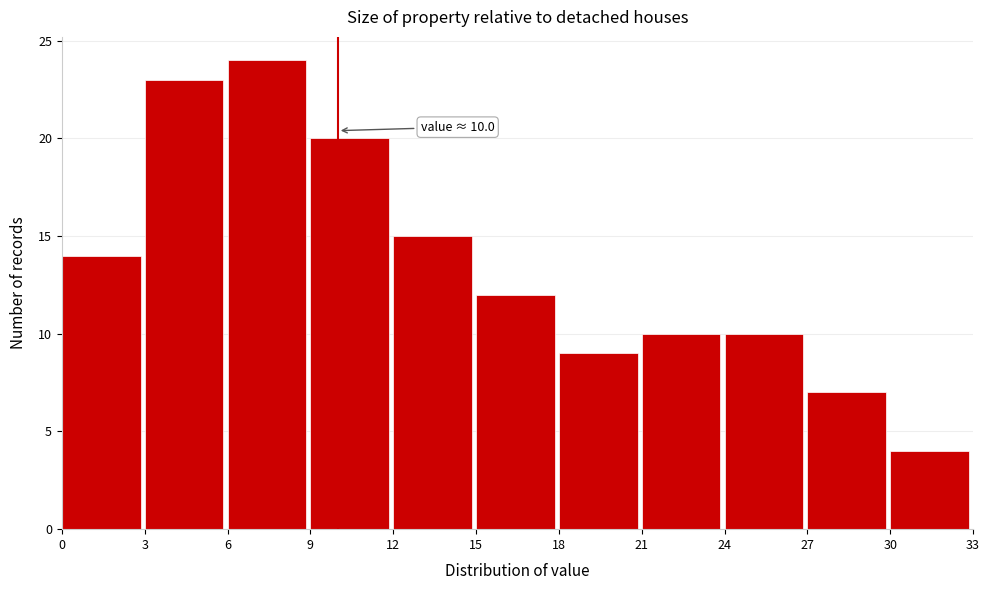

Which range on the x-axis has the tallest bar?

6 to 9